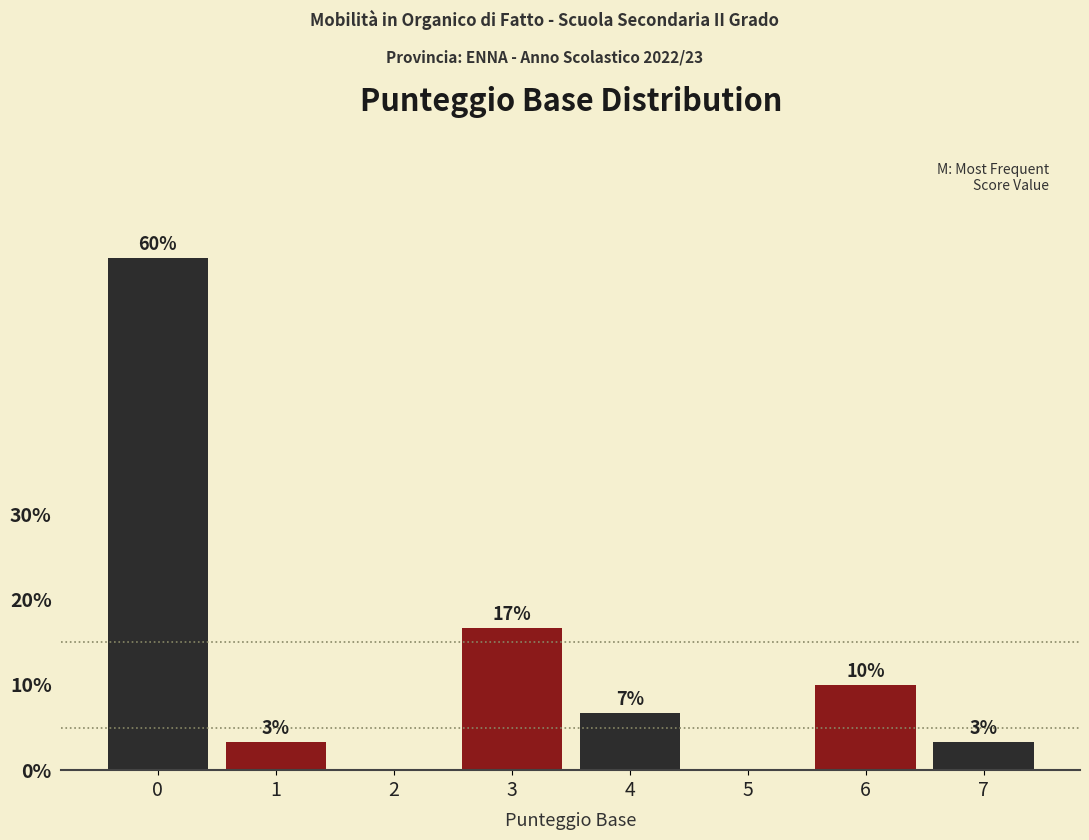

Are the bars horizontal?

No